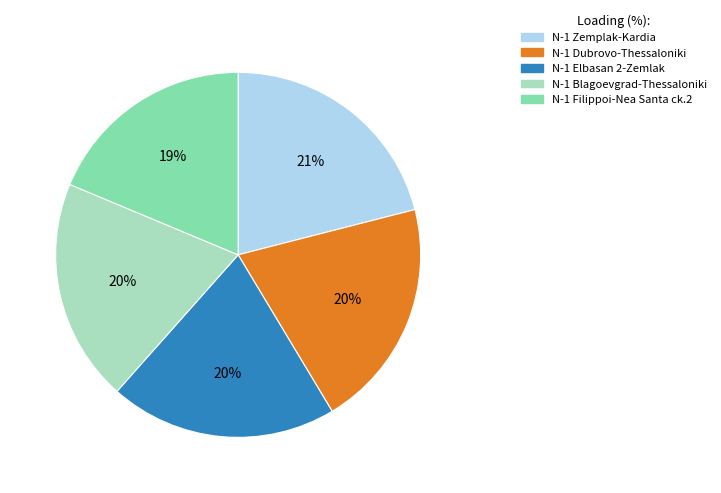

Is there a majority slice in this chart?

No